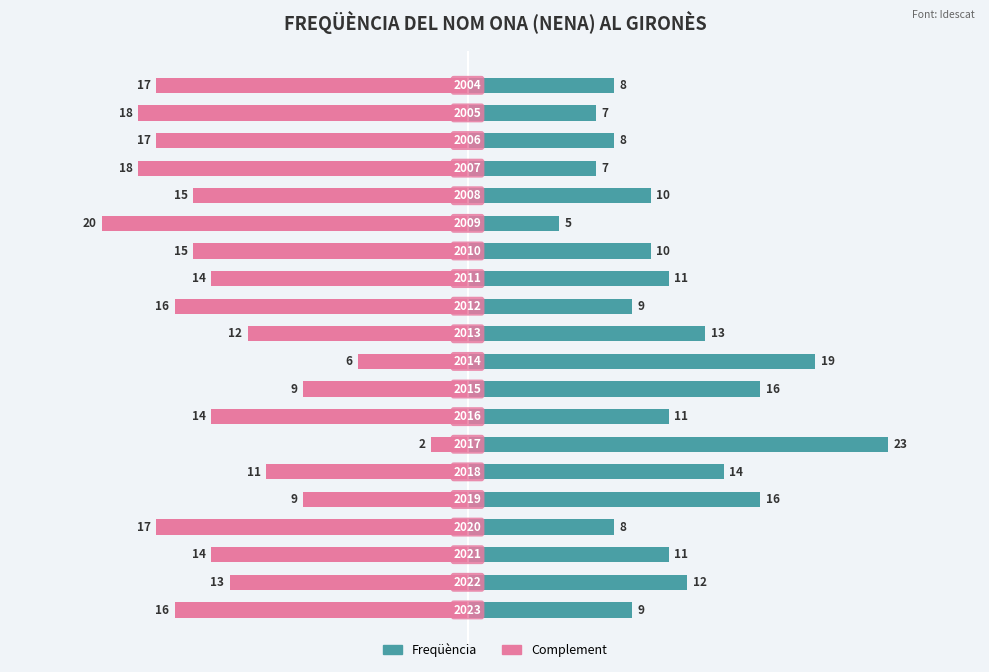

What are all the series names shown in the legend?

Freqüència, Complement